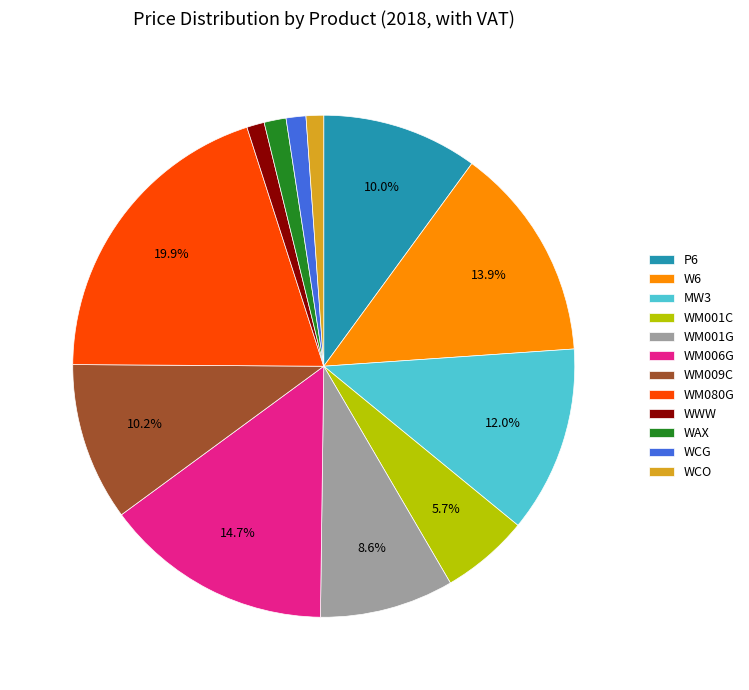

Which slice is the largest?

WM080G